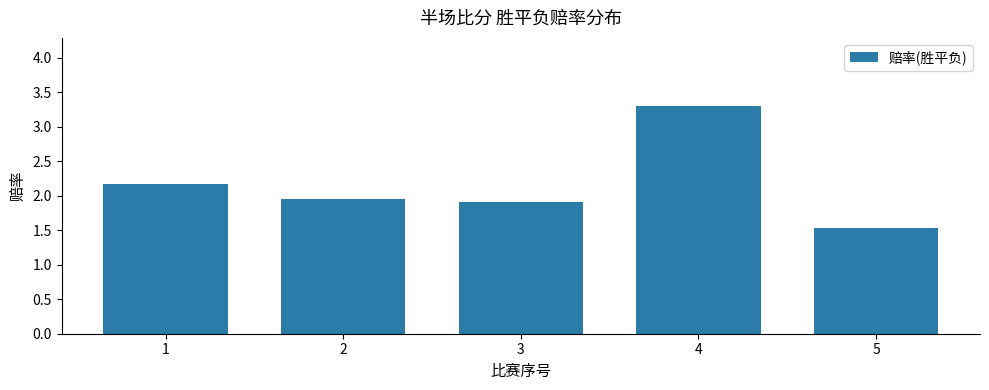

Which has a higher value, 4 or 2?

4